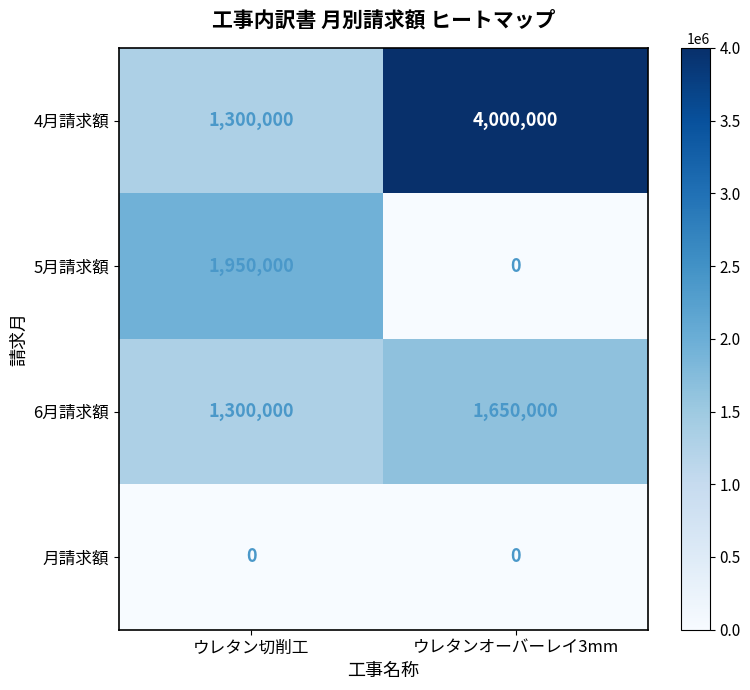

Between ウレタン切削工 and ウレタンオーバーレイ3mm, which series saw the biggest shift?

4月請求額